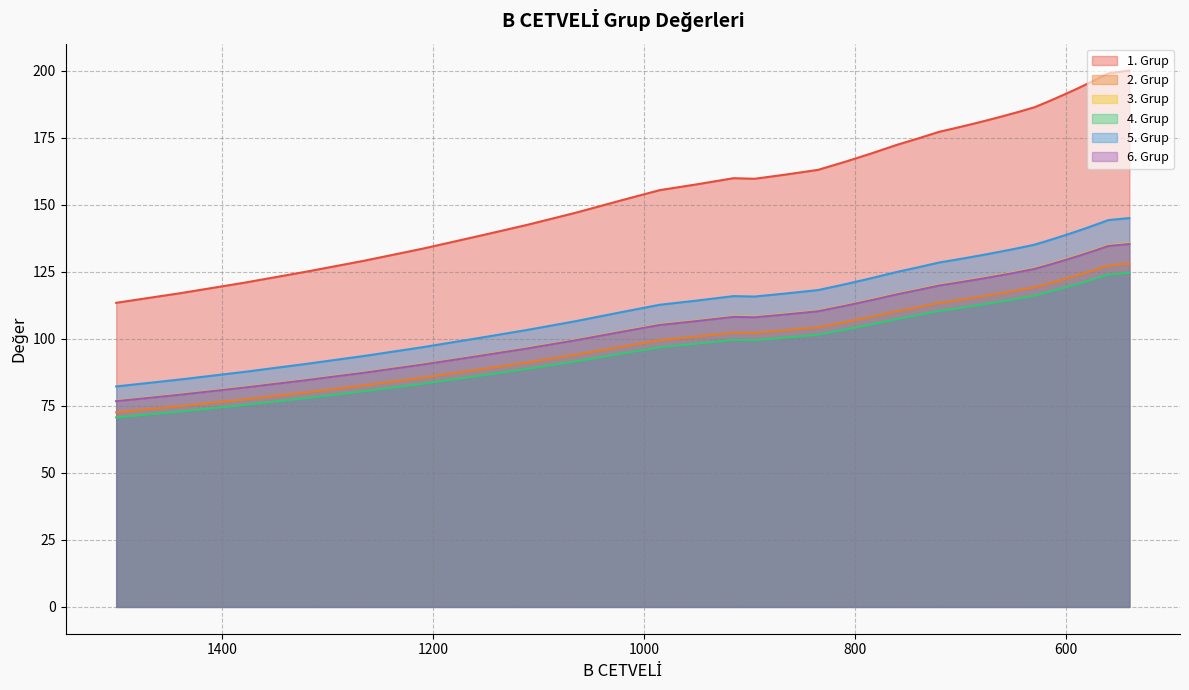

True or false: 3. Grup and 4. Grup intersect in this chart.

False